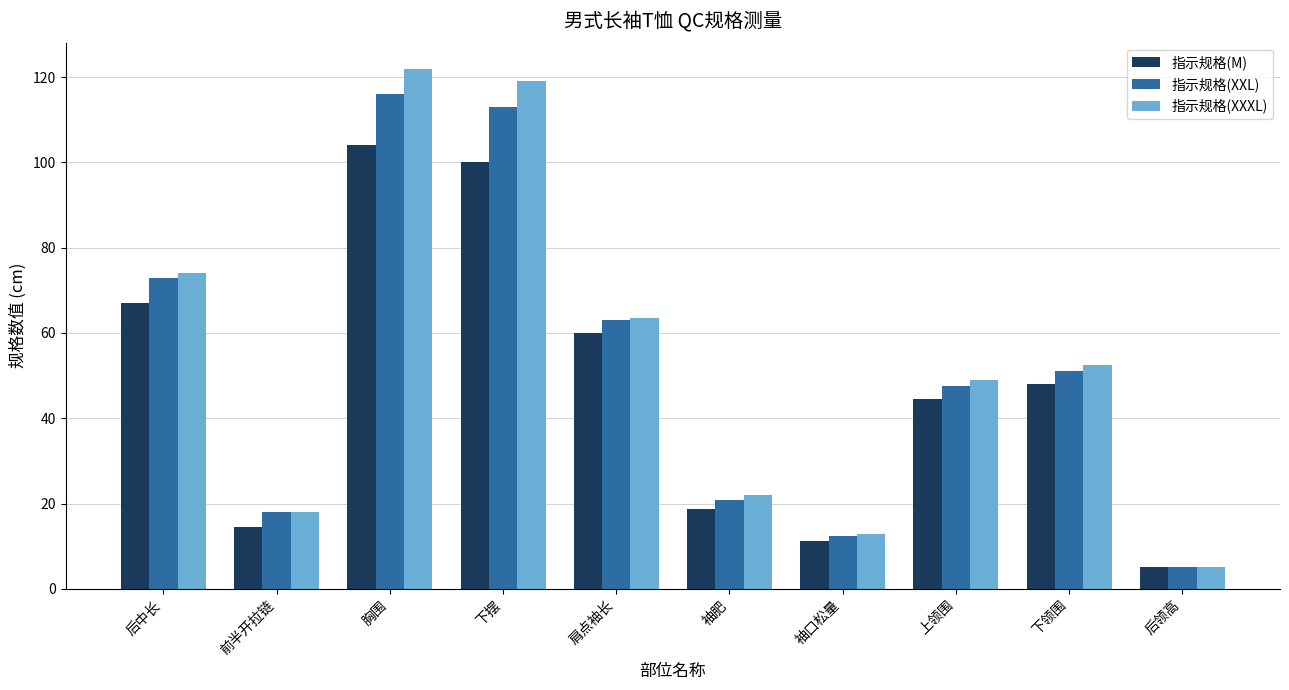

How many data points in 指示规格(XXXL) are less than 52?

5